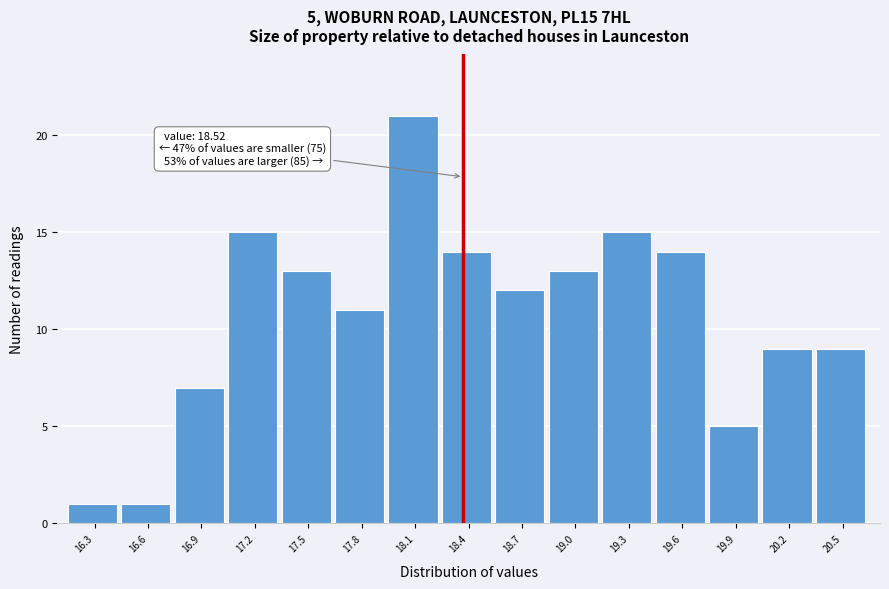

Reading left to right, list all the values displayed in this chart.

1	1	7	15	13	11	21	14	12	13	15	14	5	9	9